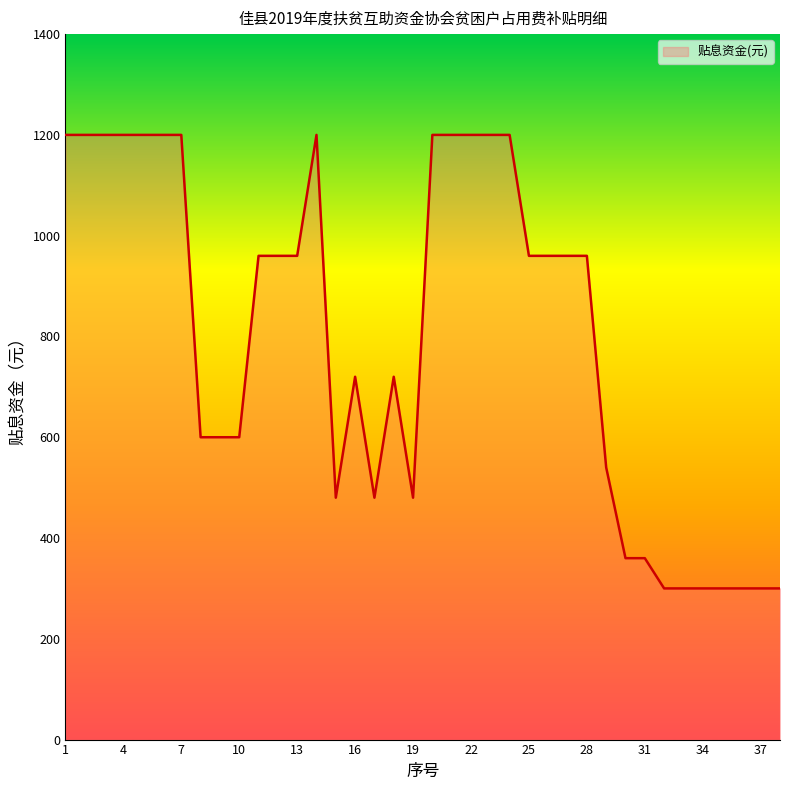

How many lines are shown in the chart?

1